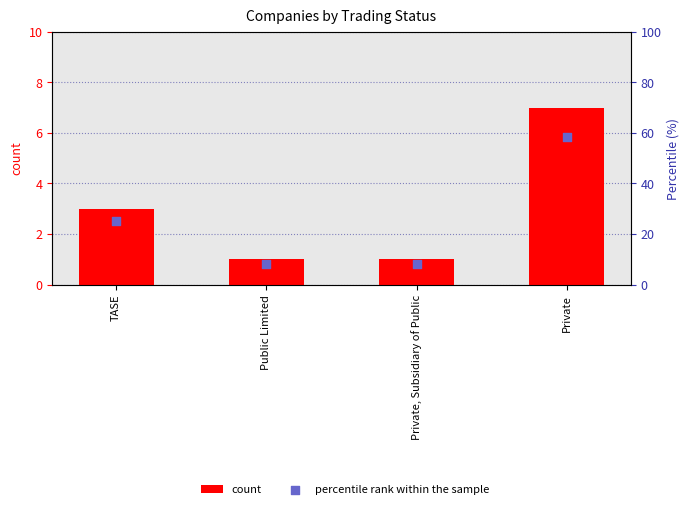

What is the total value across all series at Private?

65.3